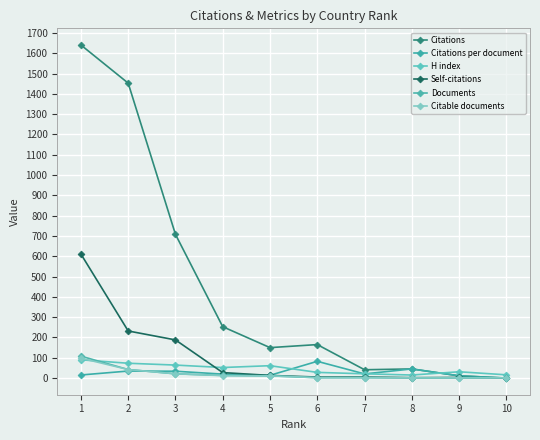

True or false: Citations per document and Citations intersect in this chart.

False